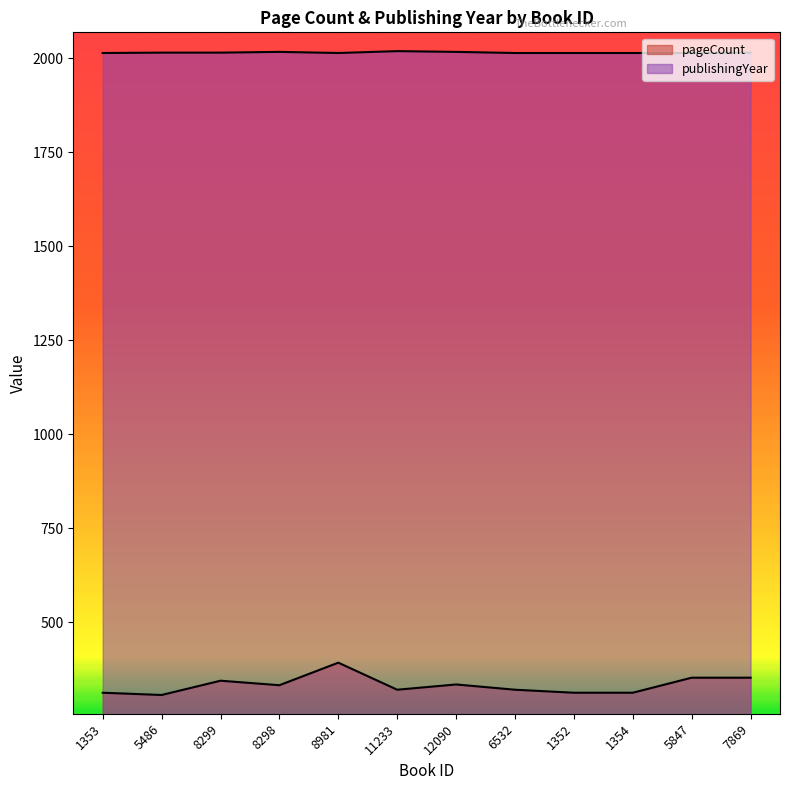

Reading right to left, list all the values displayed in this chart.

pageCount: 7869=352	5847=352	1354=312	1352=312	6532=320	12090=334	11233=320	8981=392	8298=332	8299=344	5486=306	1353=312
publishingYear: 7869=2015	5847=2014	1354=2014	1352=2014	6532=2014	12090=2017	11233=2019	8981=2014	8298=2017	8299=2015	5486=2015	1353=2014